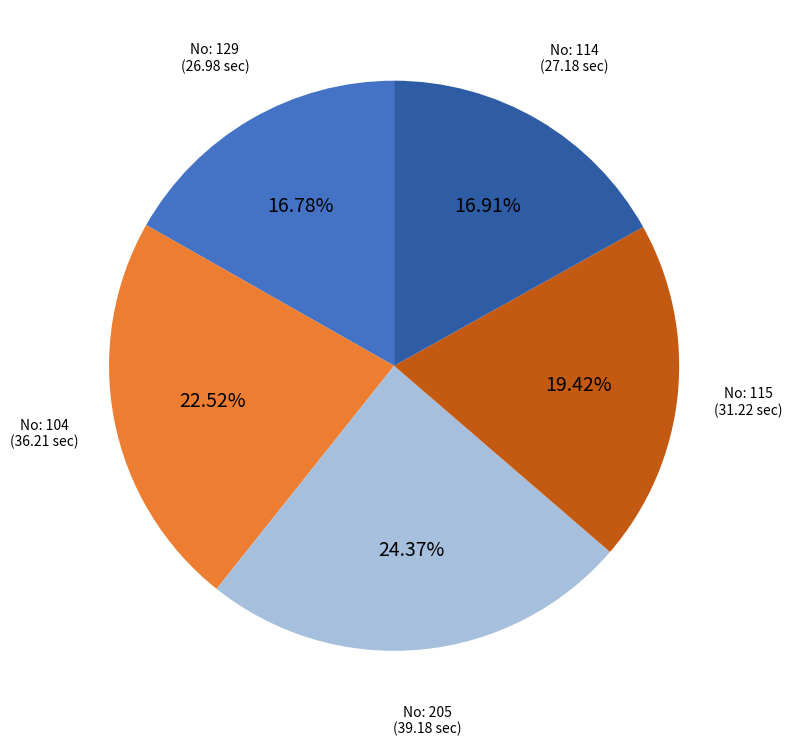

Count the number of slices in the pie.

5